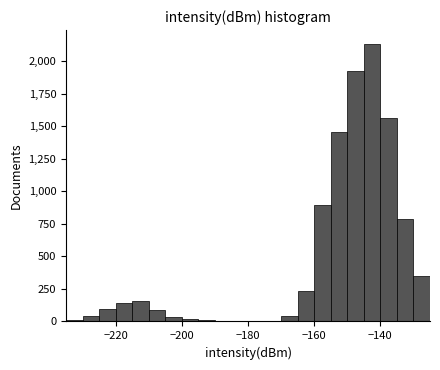

Around what value on the x-axis is the tallest bar? Give the approximate position of its centre, as read against the axis.

-142